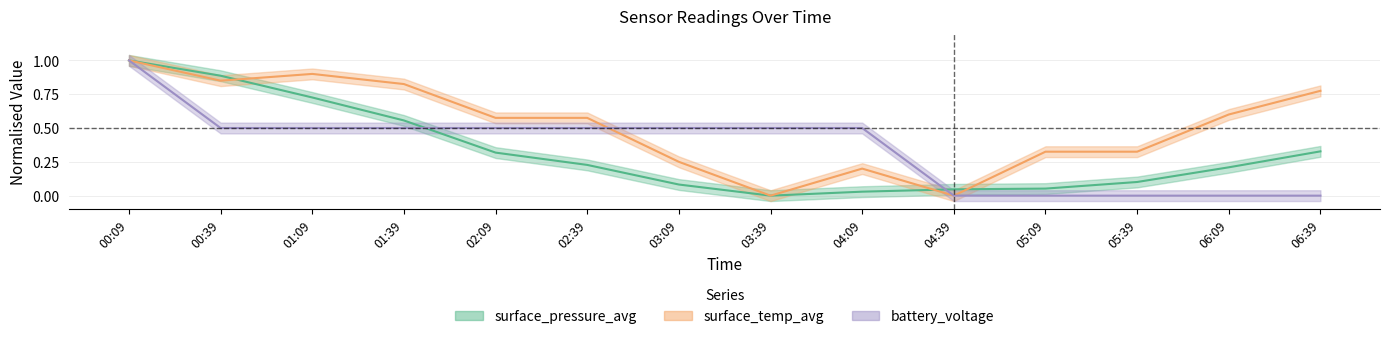

At which category is the sum across all series the highest?

00:09